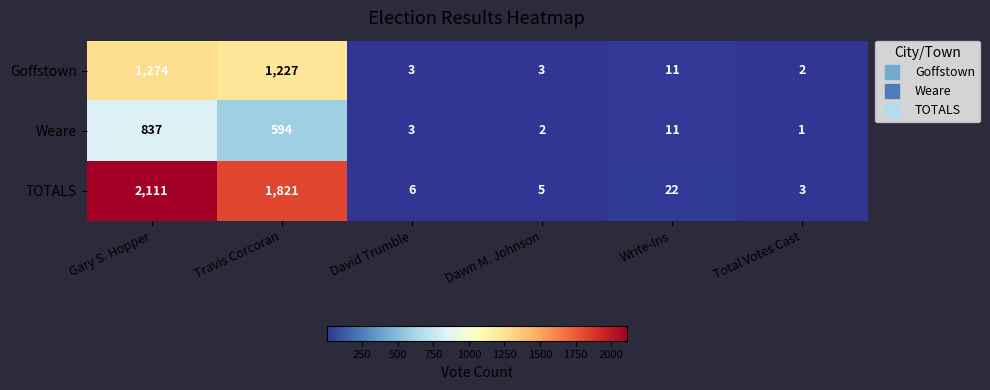

What is the minimum value shown in the chart?

1